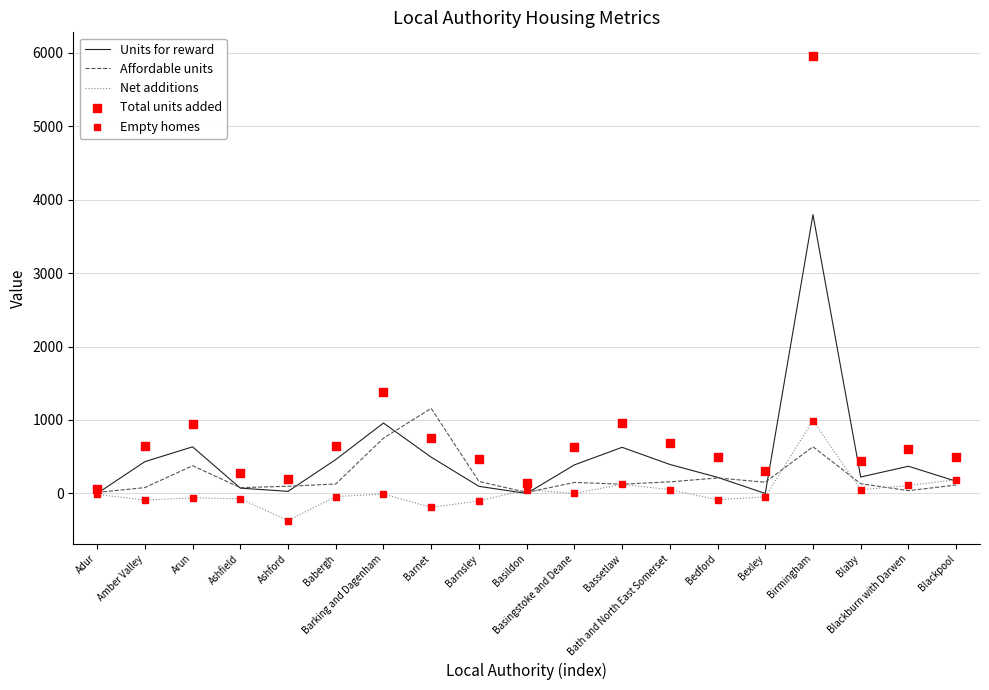

Which series has the largest total across all categories?

Total units added